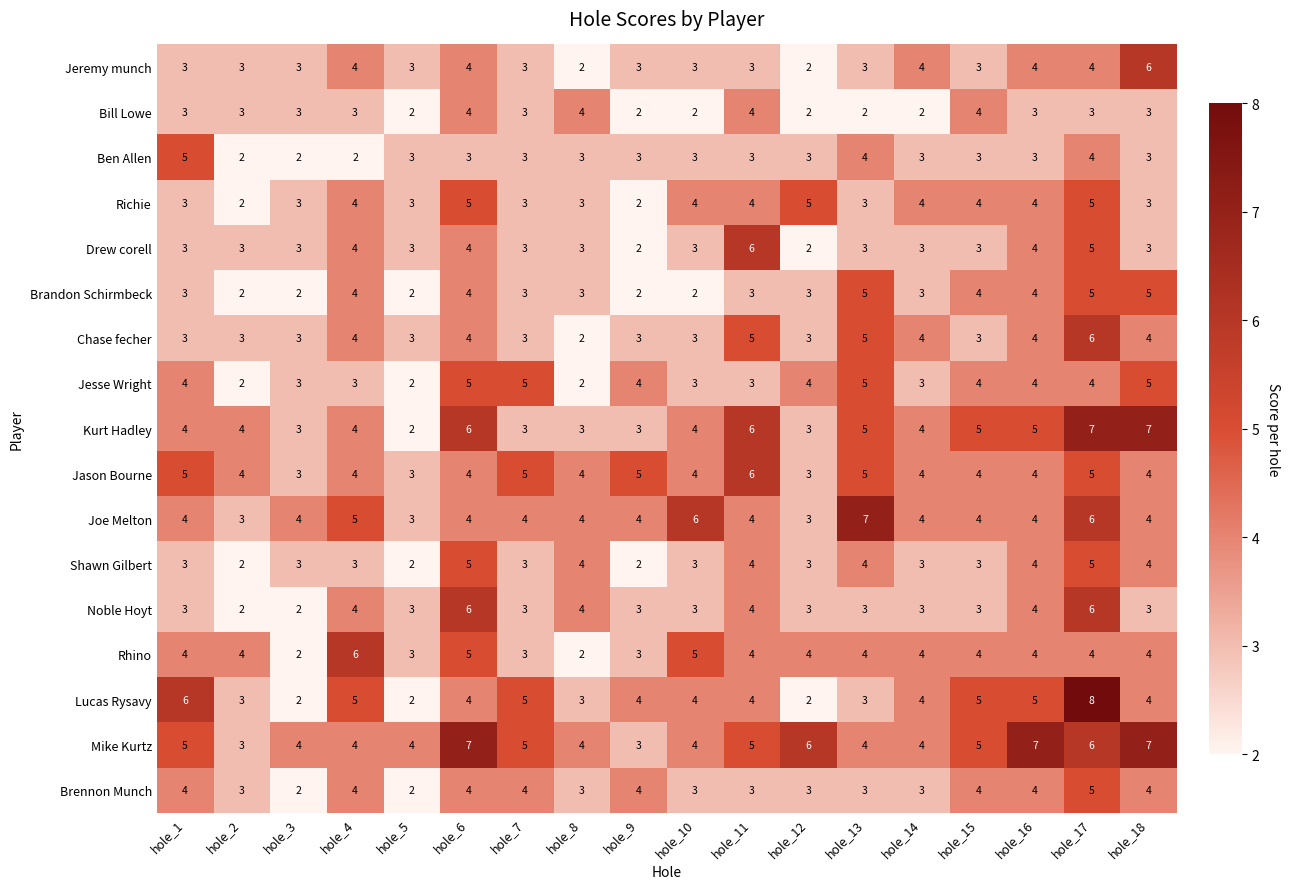

The value of Bill Lowe at hole_18 is 1. True or false?

False